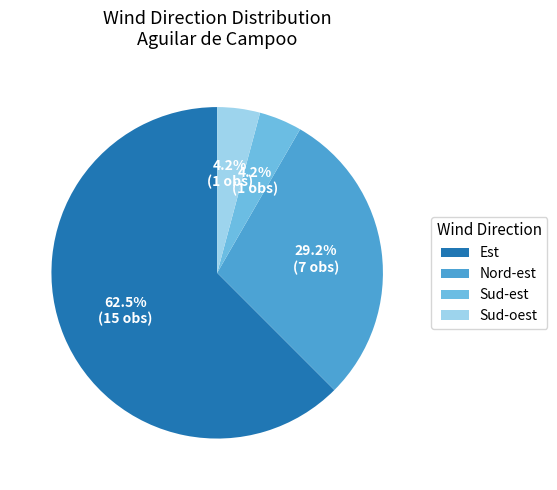

To the nearest percent, what is the difference between the largest and smallest slice percentages?

58%